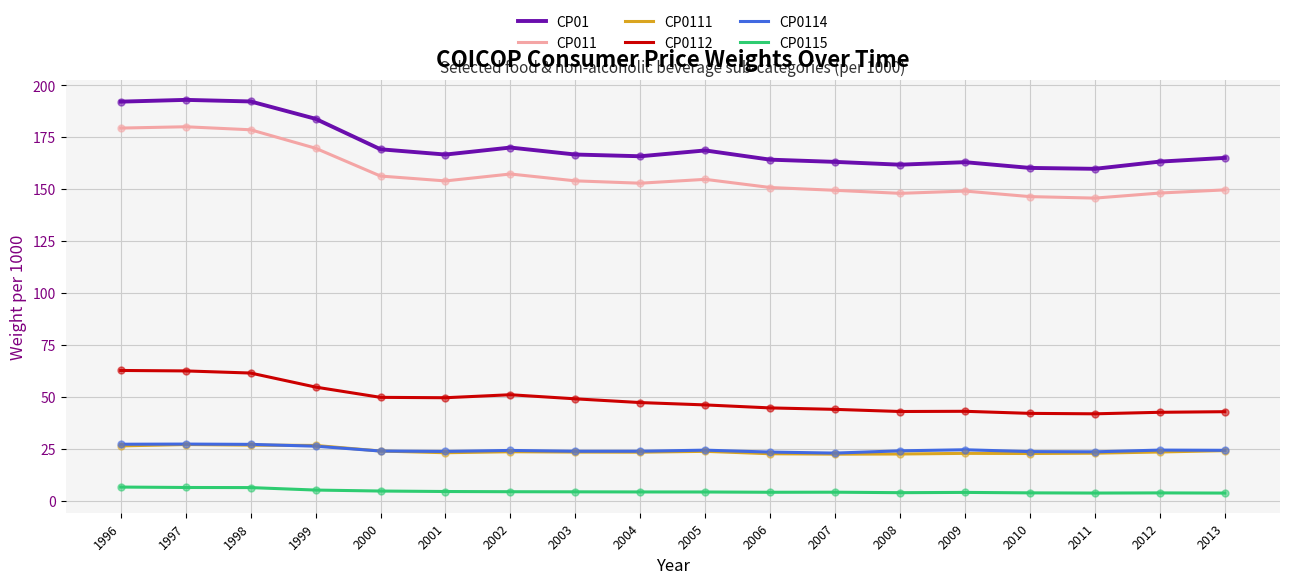

What is the total value across all series at 1998?

492.9